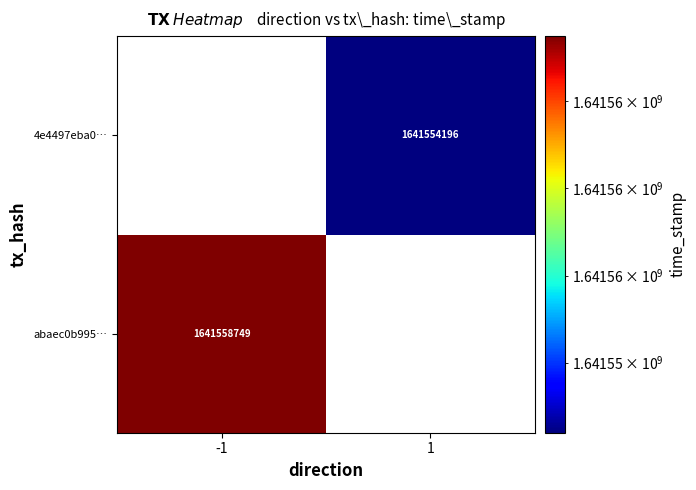

True or false: abaec0b995… has a value of 1641558749 at -1.

True